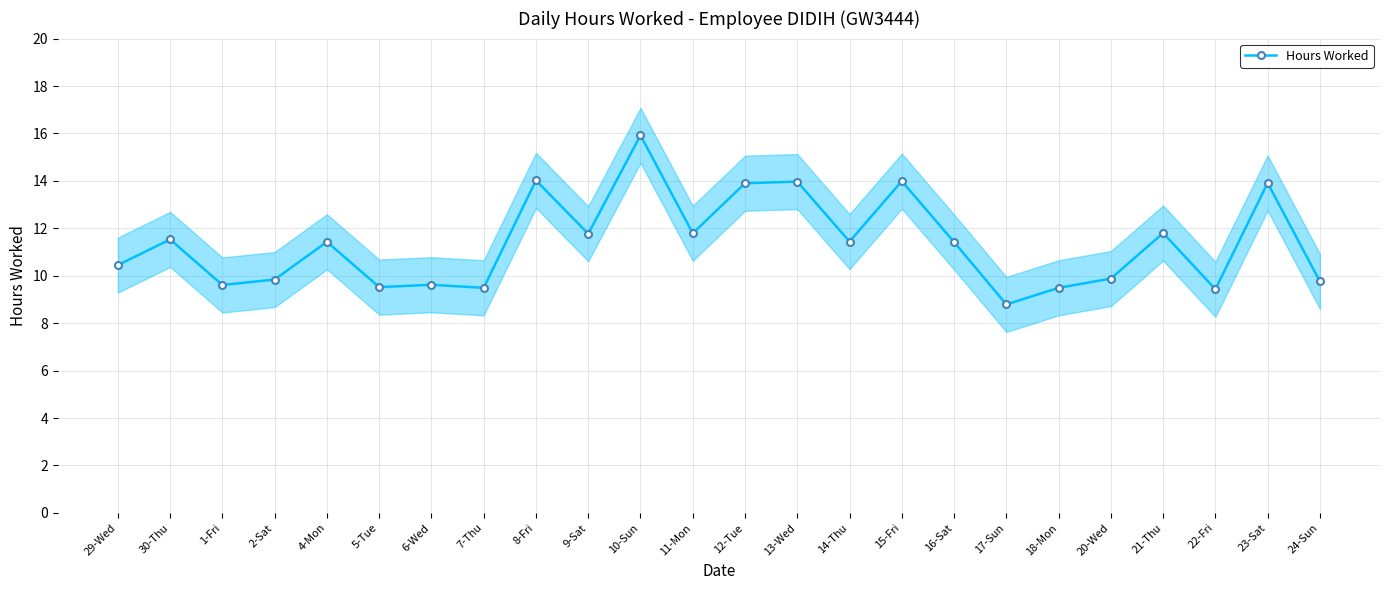

Which label corresponds to the largest value in the chart?

10-Sun